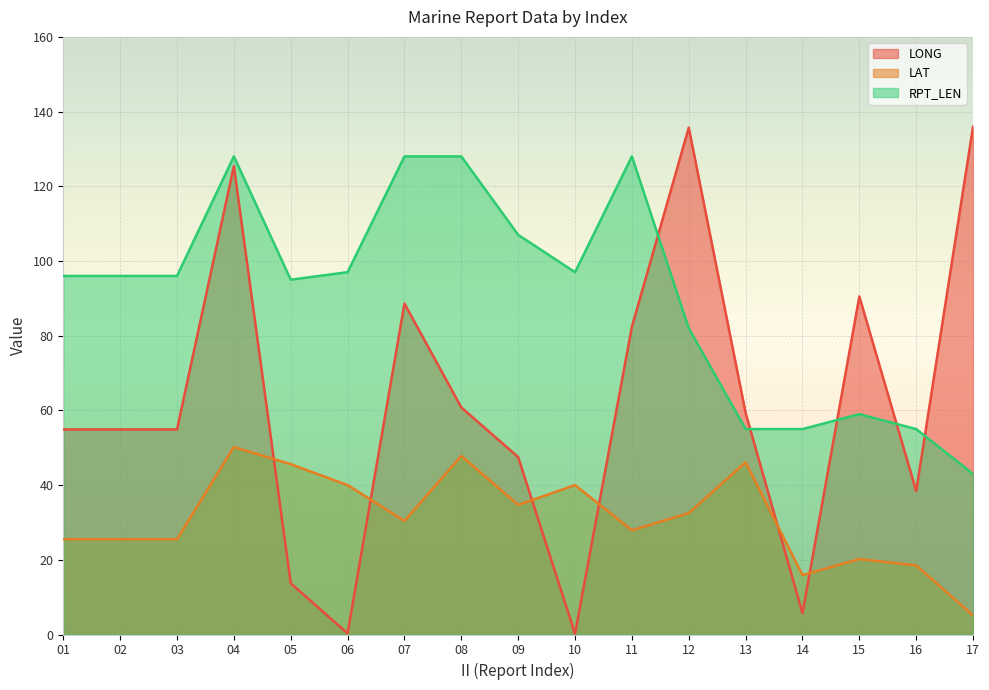

Which series has the largest range (max minus min)?

LONG